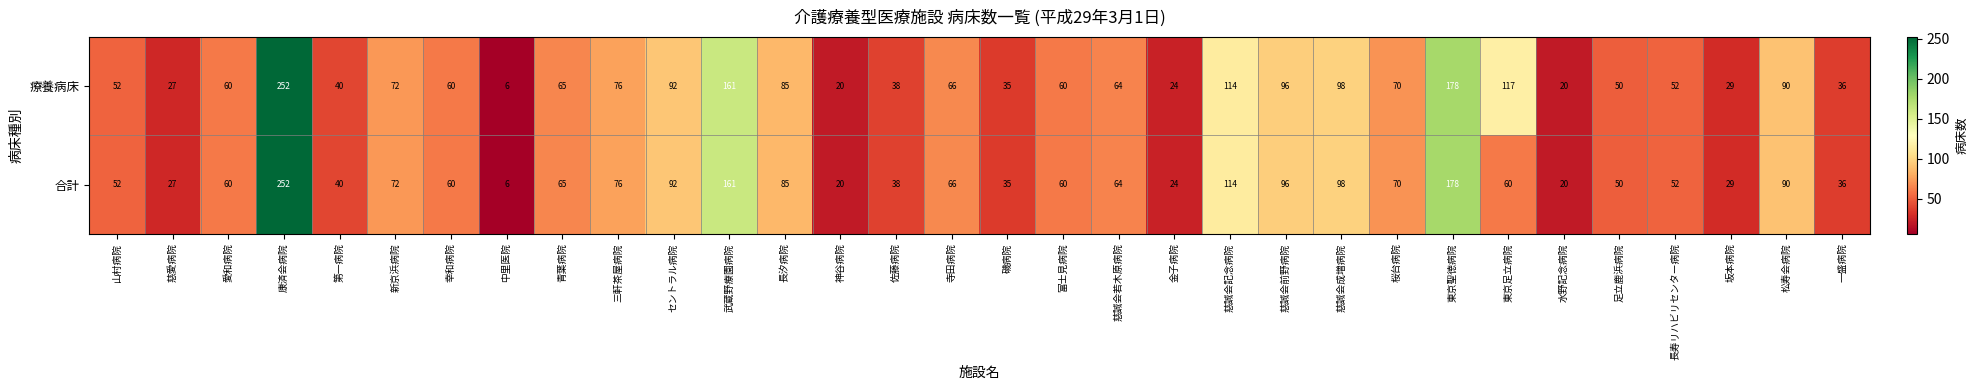

Is the value of 合計 at 一盛病院 greater than the value of 療養病床 at 第一病院?

No